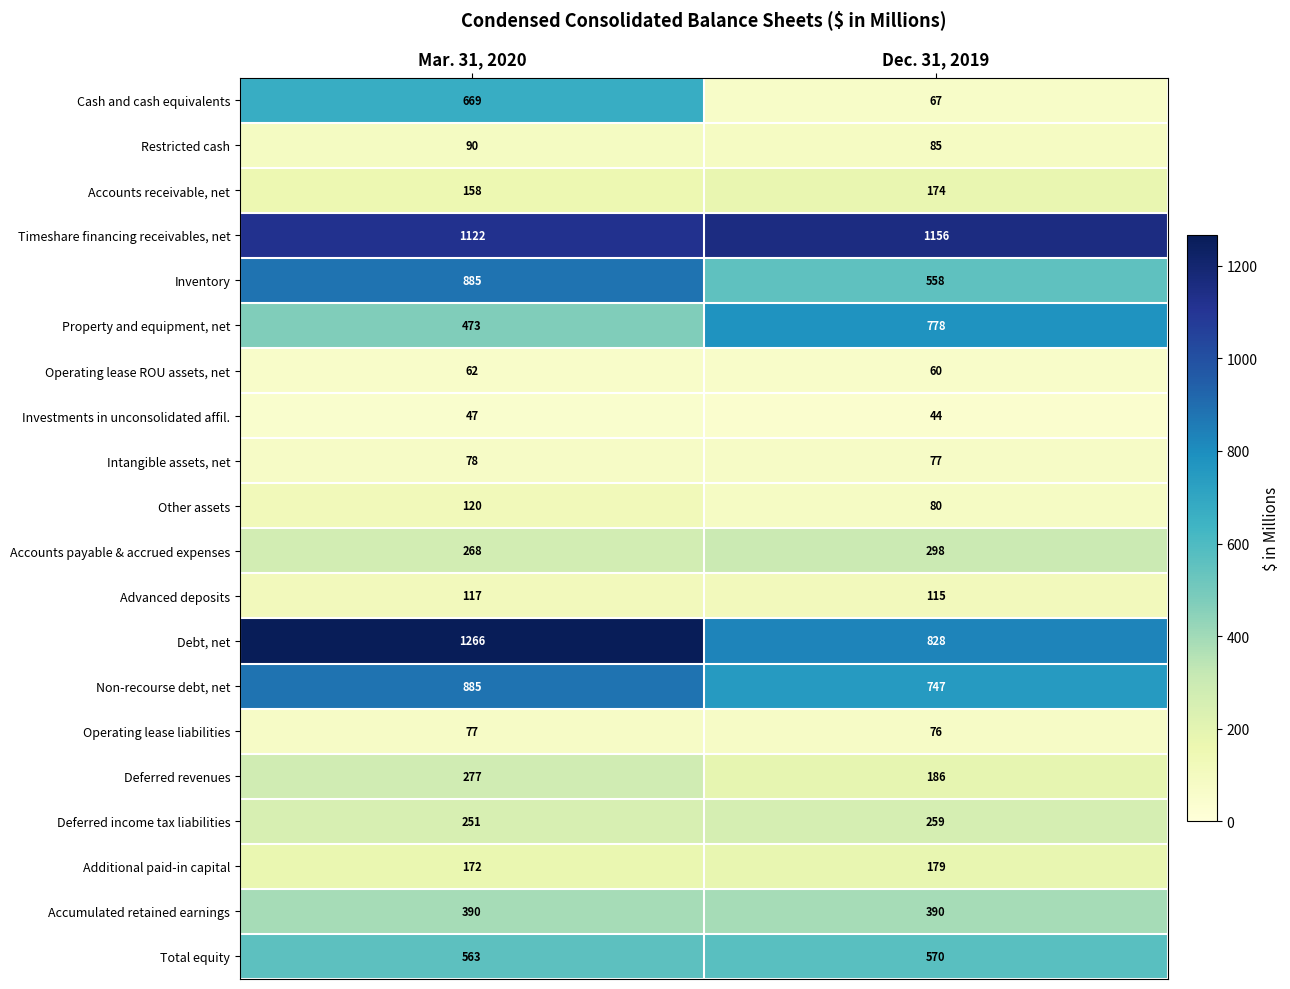

What is the difference between the highest and lowest values at Mar. 31, 2020?

1219